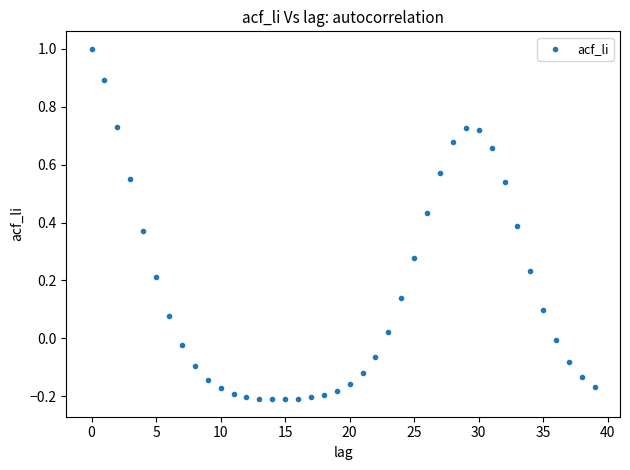

What is the range of Y values (max minus min)?

1.2